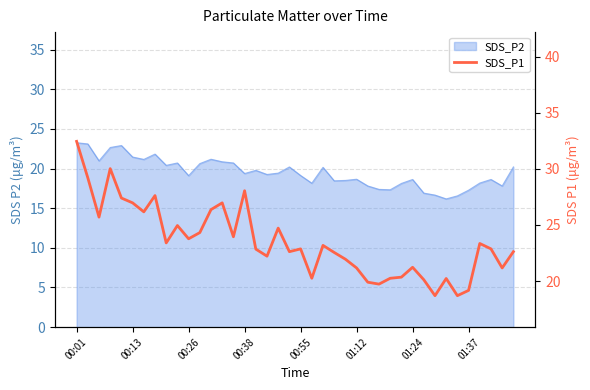

What is the sum of the values at 17 and 15?

50.3